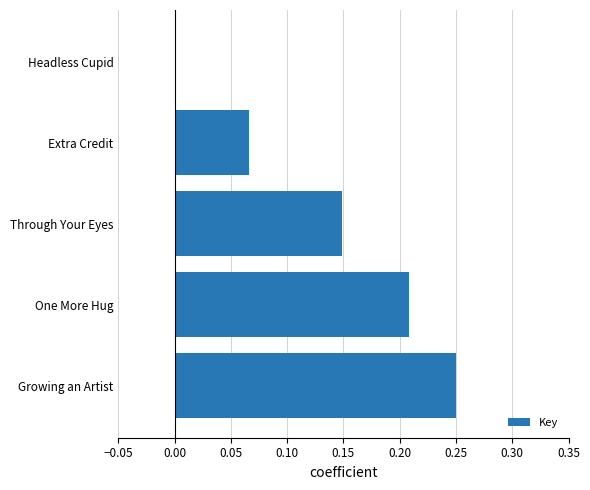

Is it true that the value at One More Hug is 0.1?

False